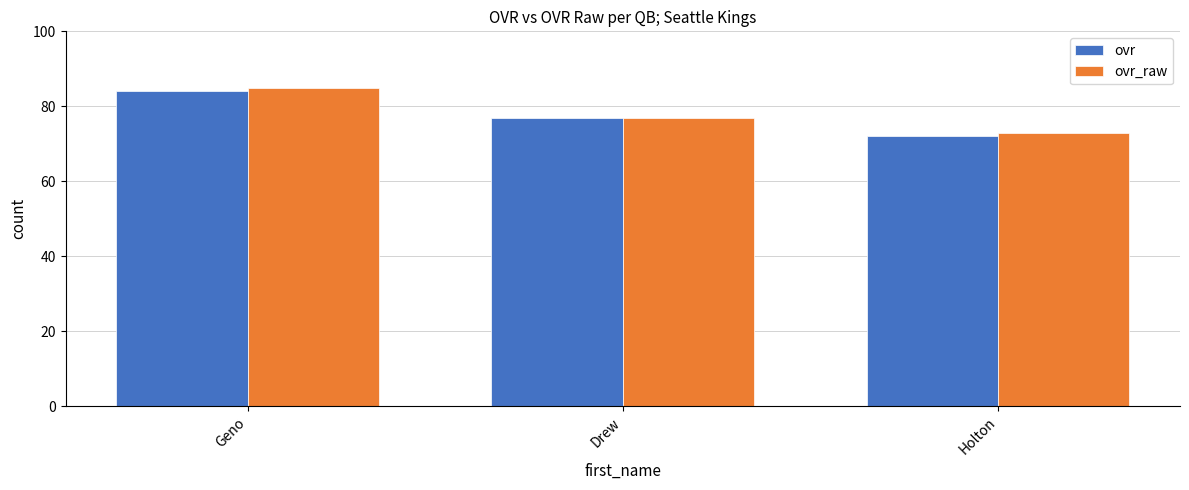

What is the difference between the maximum and minimum values in the ovr_raw series?

12